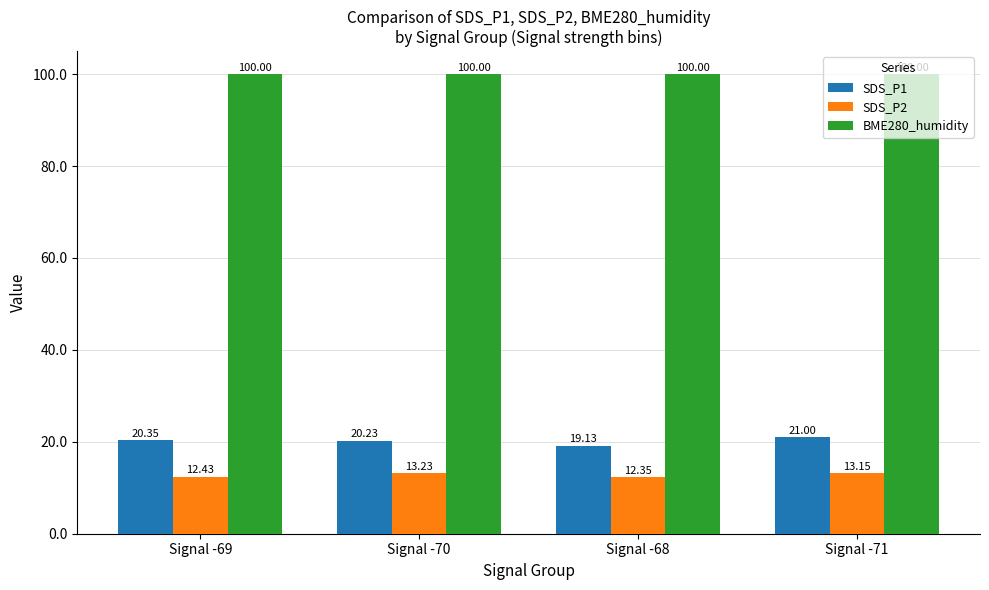

What is the highest value of the SDS_P1 series?

21.0